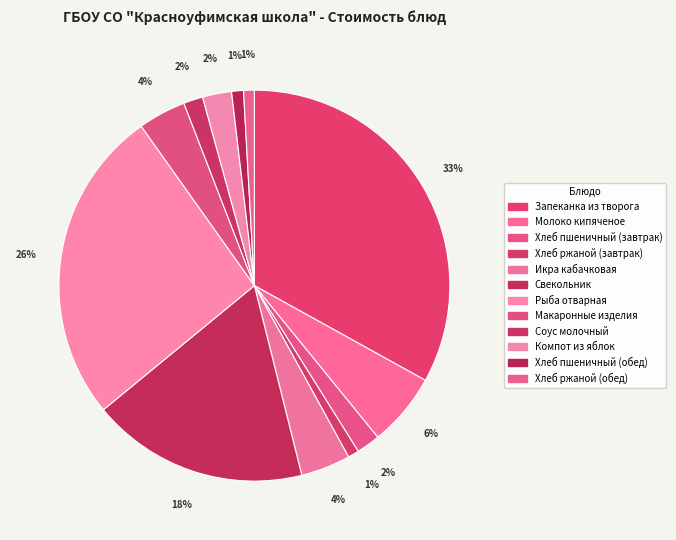

The Икра кабачковая slice represents 10% of the pie. True or false?

False